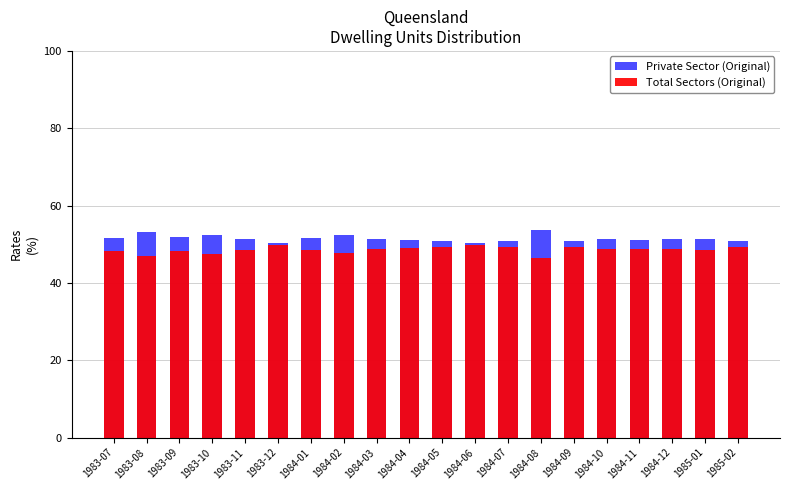

Which label corresponds to the smallest value in the chart?

1984-08